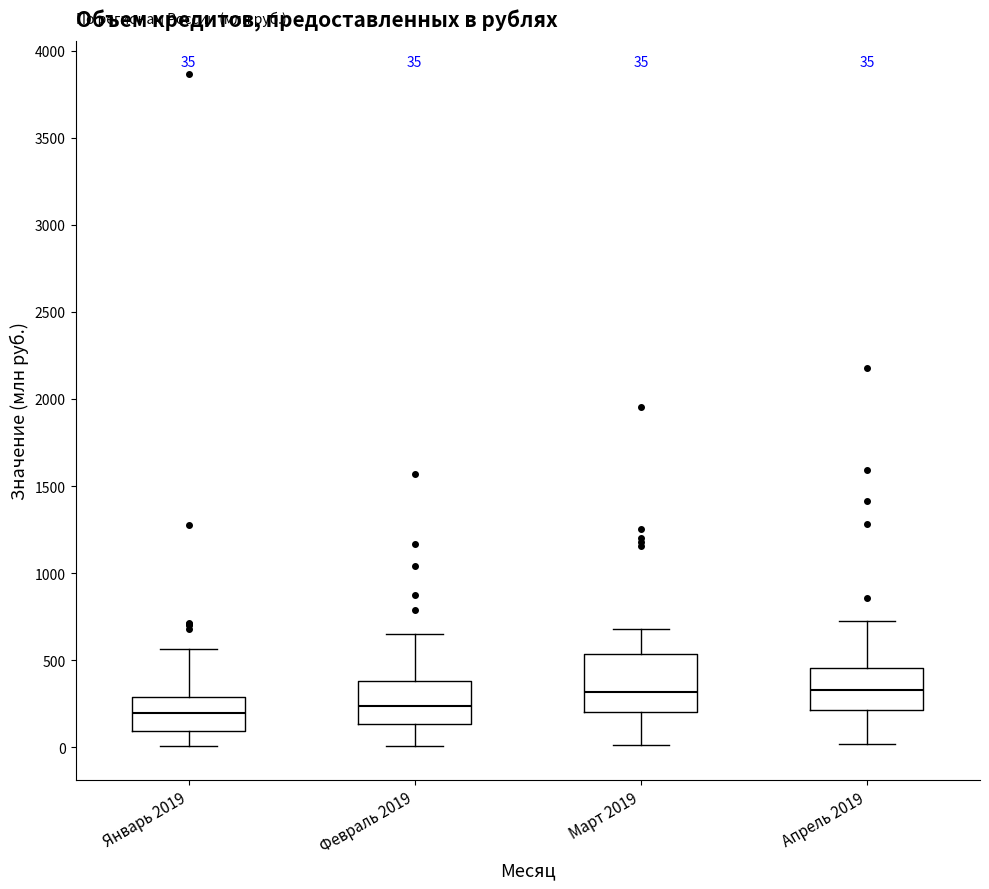

Which box is the tallest, from its lower edge to its upper edge?

Март 2019